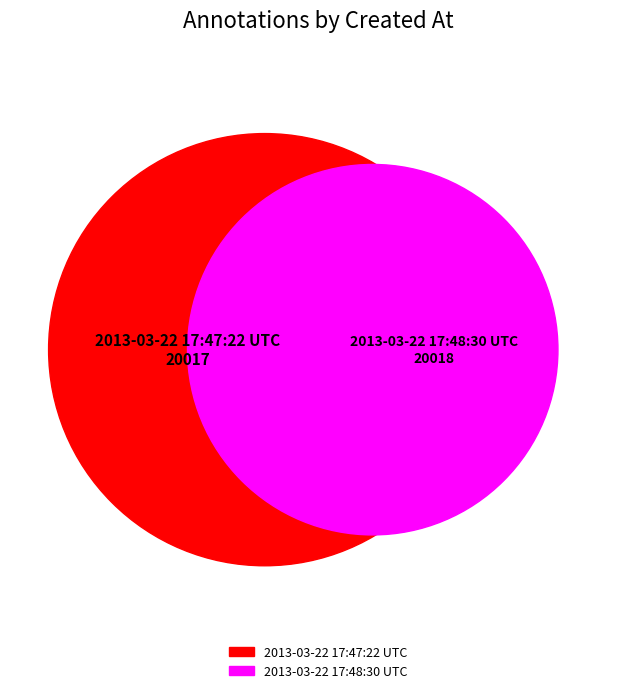

Count the number of slices in the pie.

2